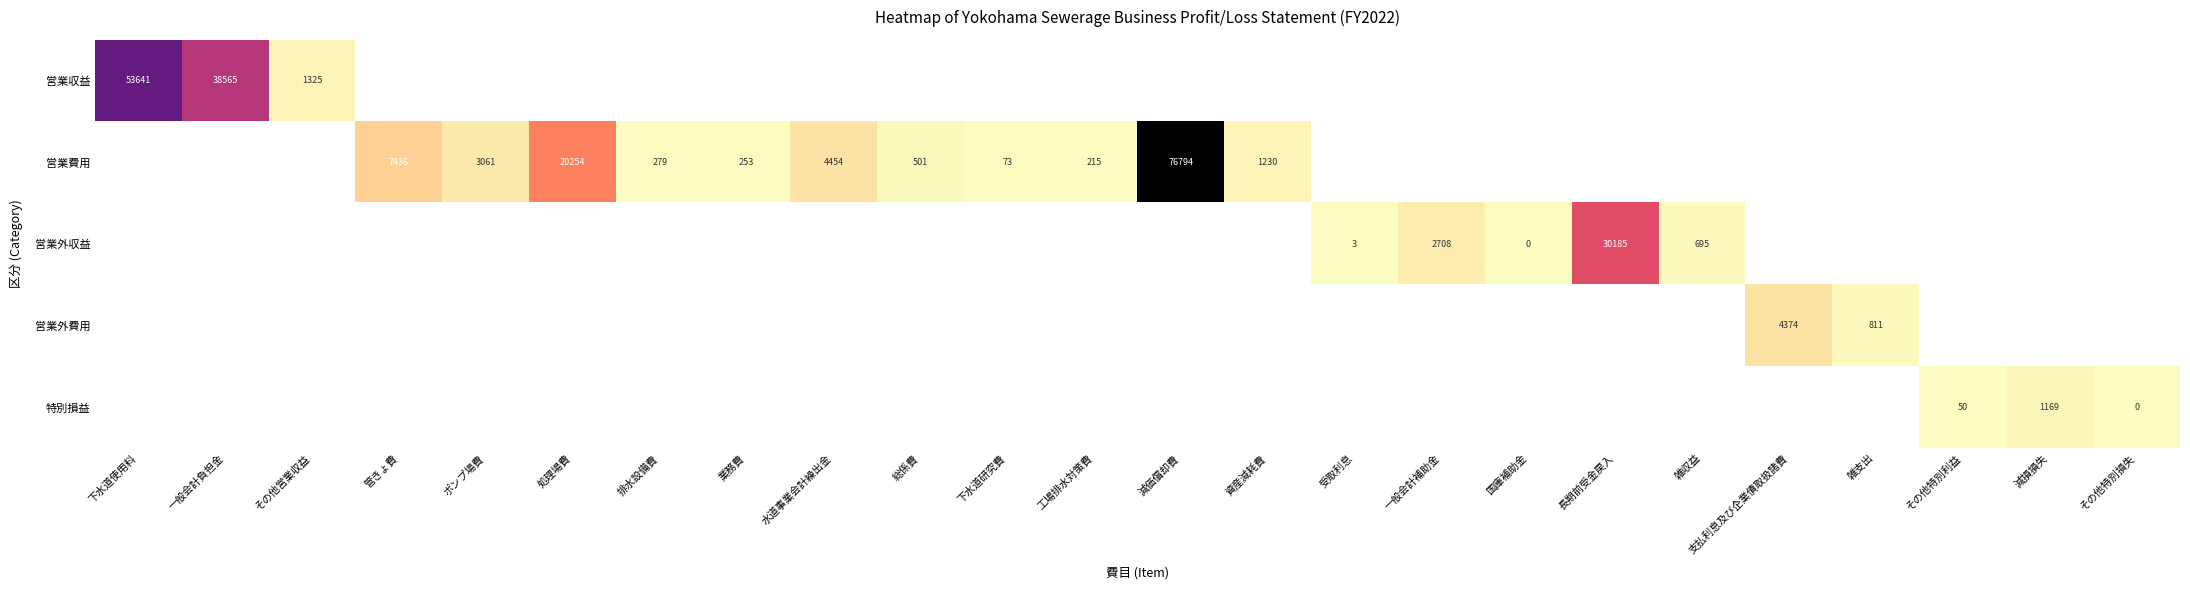

The 営業収益 series shows 53641 at 下水道使用料. True or false?

True